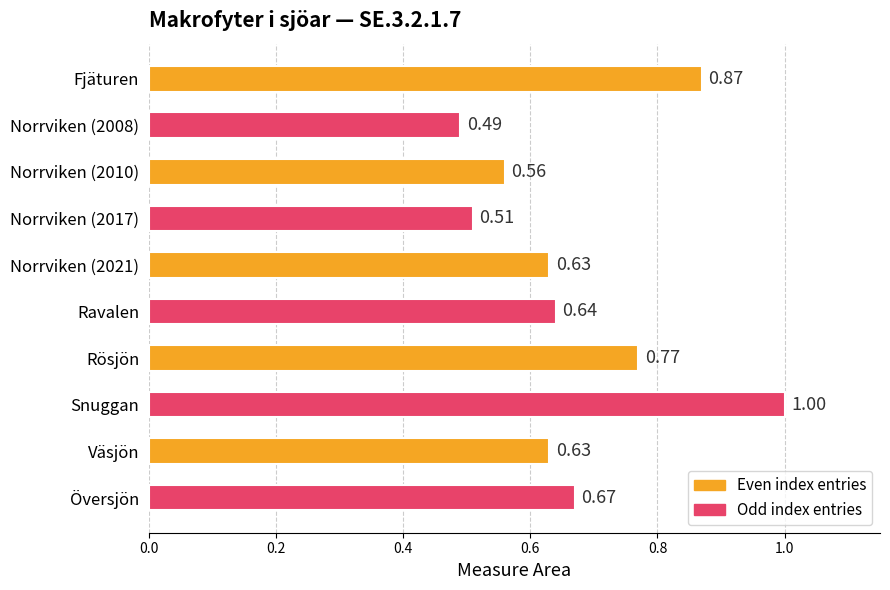

What is the difference between the second highest and minimum values?

0.4